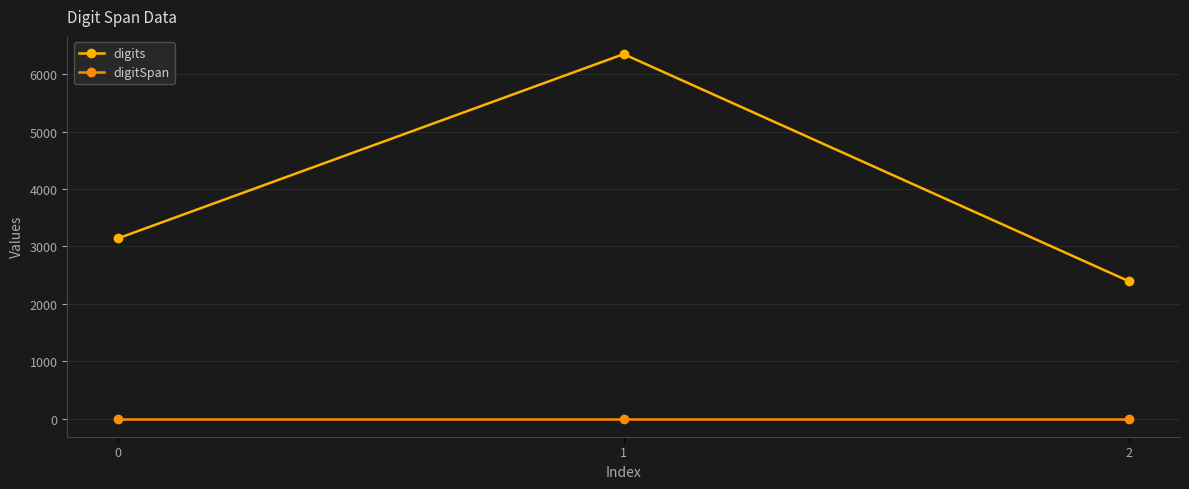

Rank the series by their maximum value, from lowest to highest.

digitSpan, digits